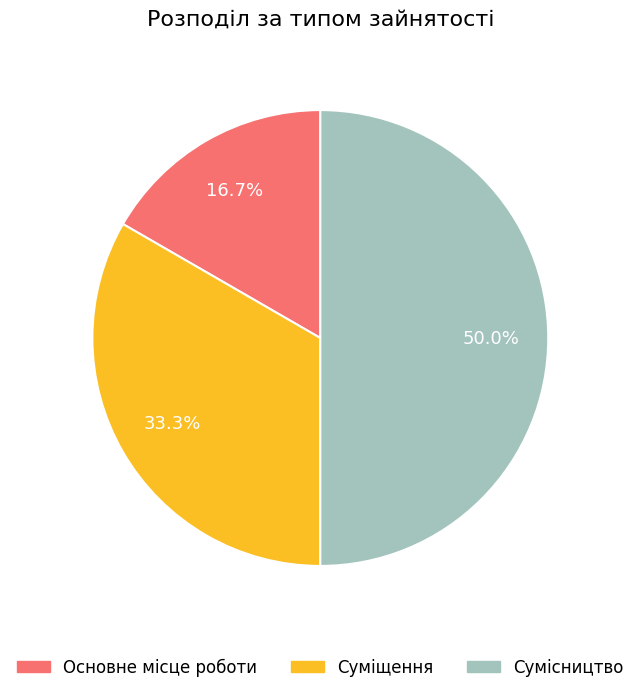

To the nearest percent, what percentage of the pie is Сумісництво?

50%